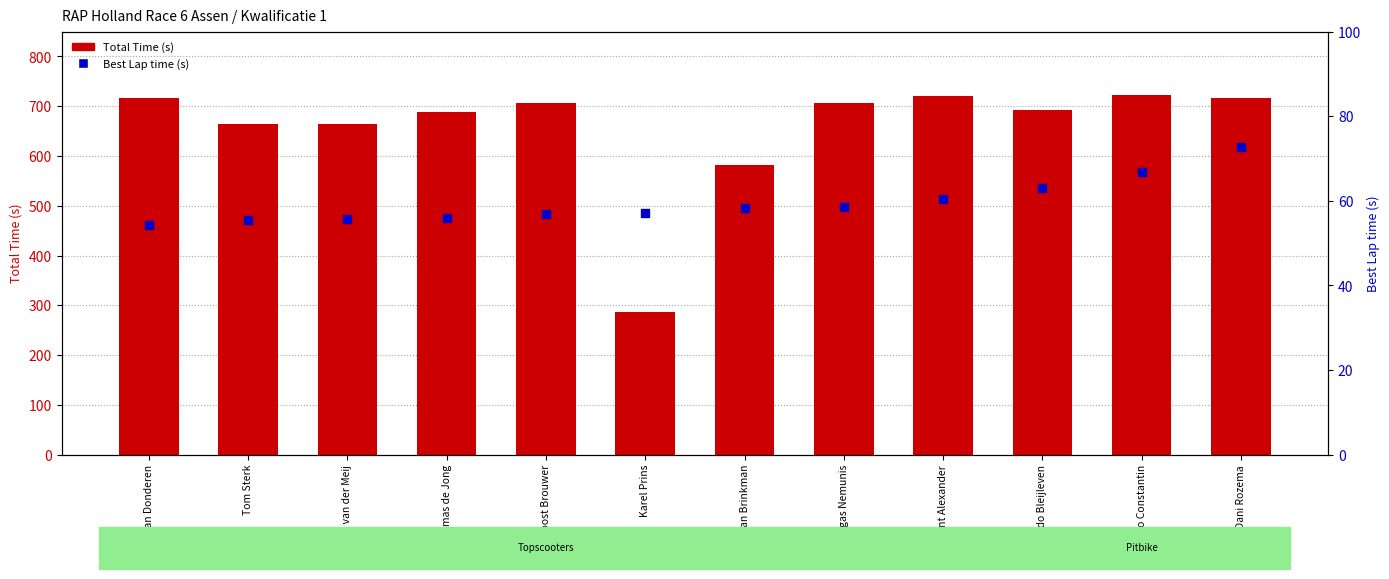

At how many categories does at least one series exceed 241?

12